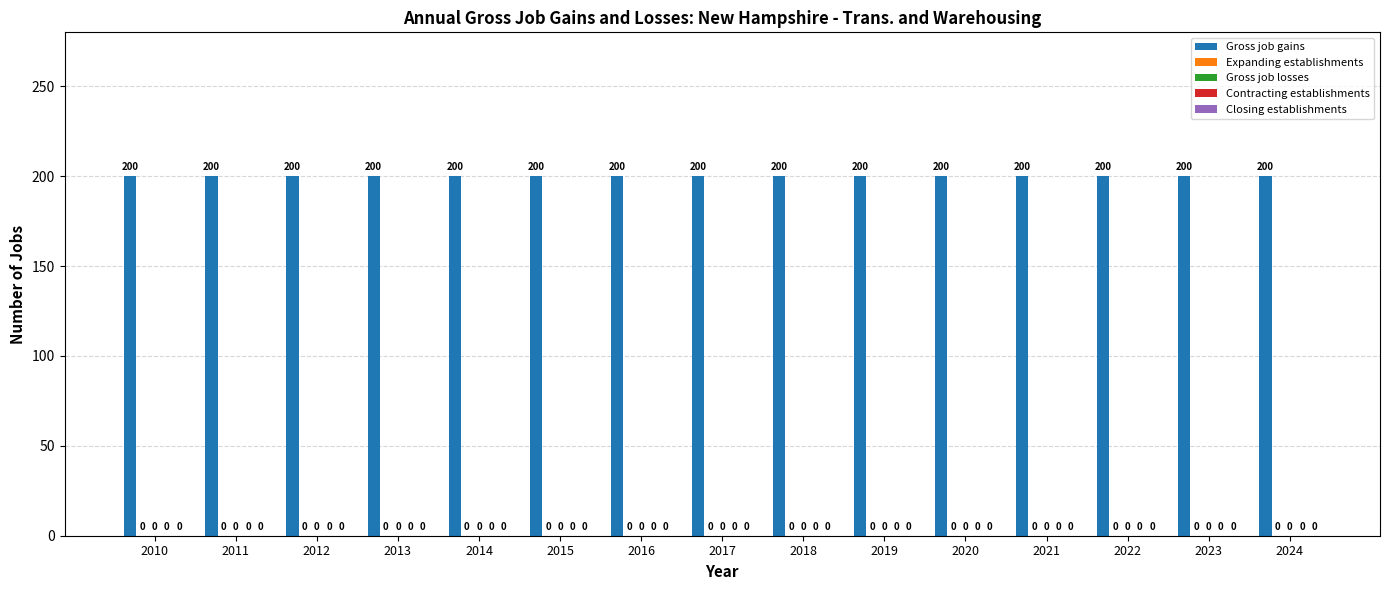

Which category has the highest value across all series?

2010